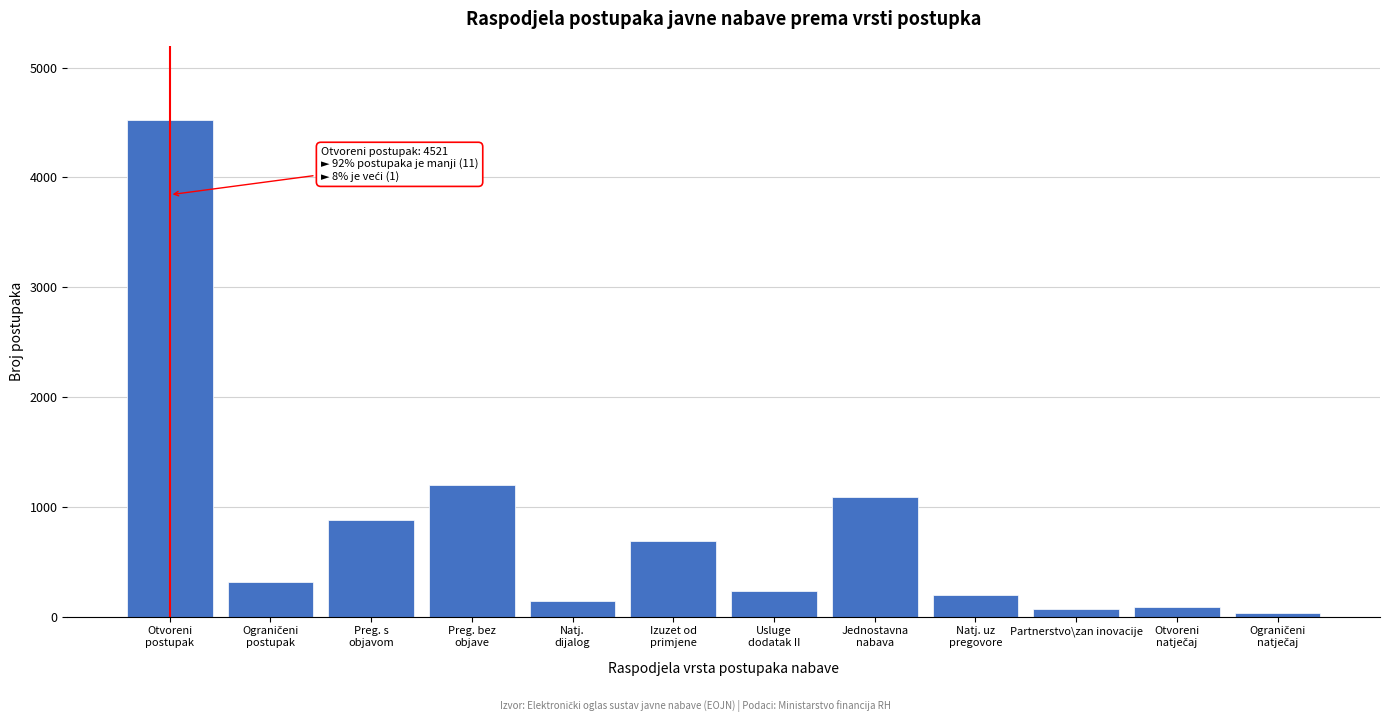

Reading left to right, list all the values displayed in this chart.

4521	312	876	1203	145	689	234	1087	198	67	89	32